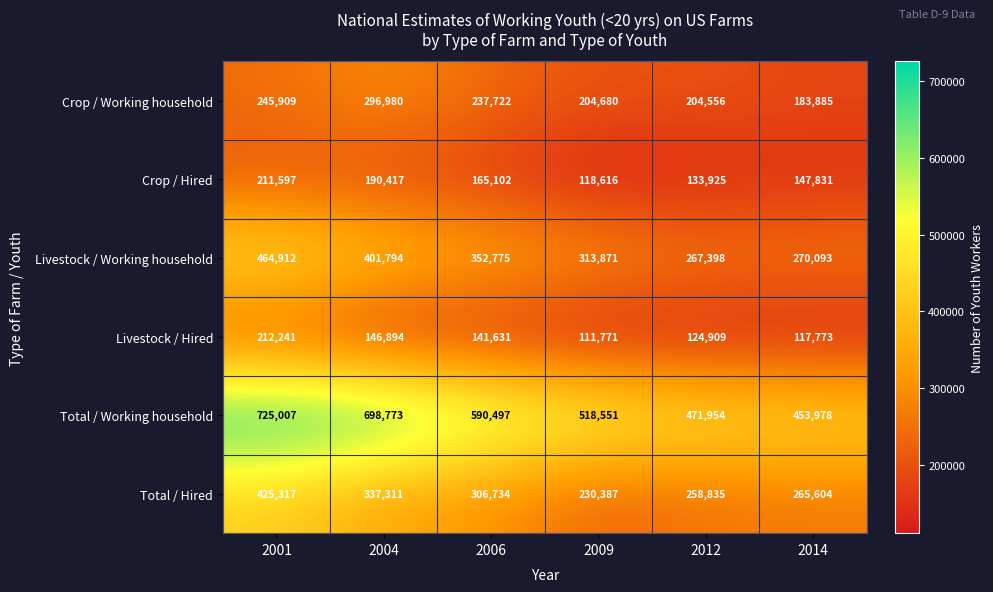

What is the total value across all series at 2006?

1794461